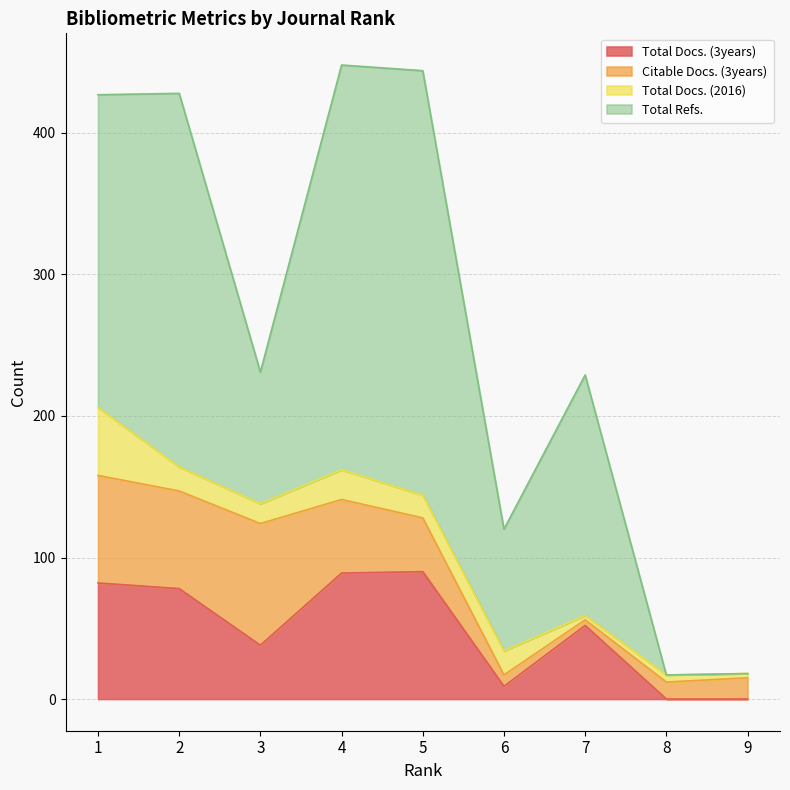

Where is the first local maximum for Total Docs. (2016)?

4